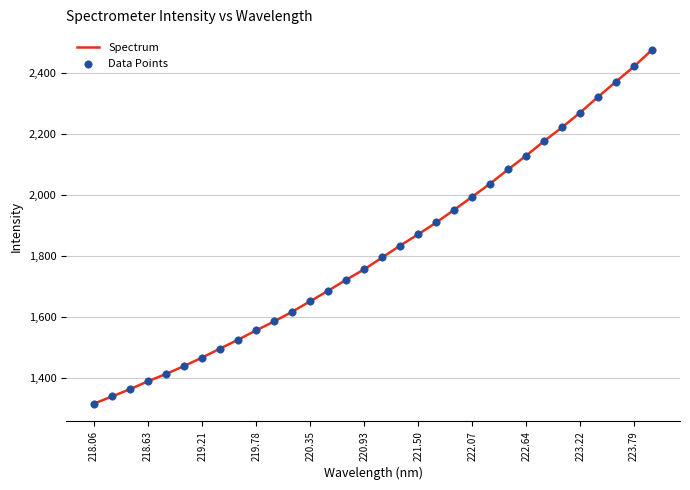

What is the difference between the maximum and minimum values?

1158.8